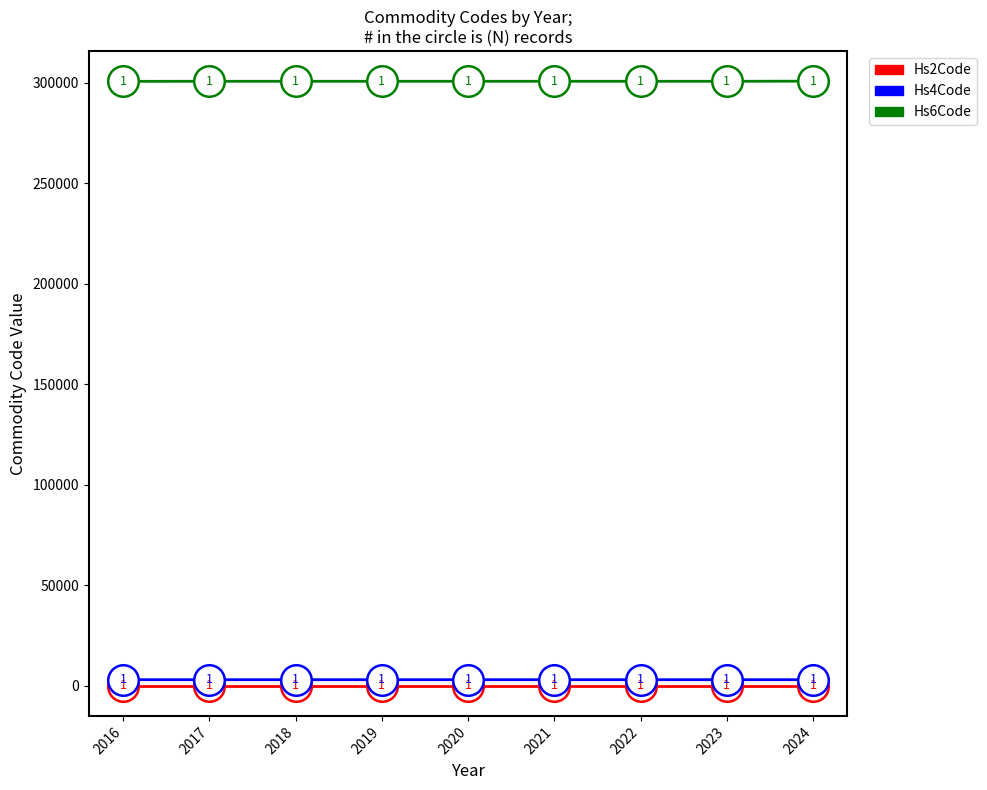

Which series changed the most between 2016 and 2019?

Hs6Code